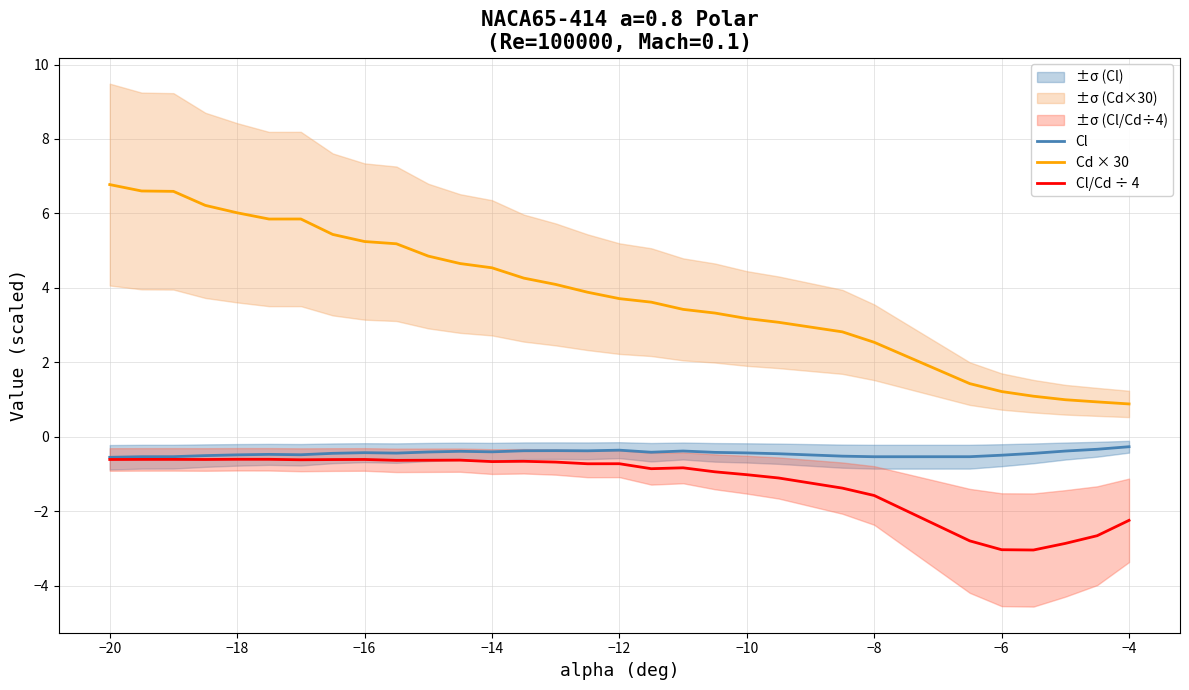

What is the greatest value displayed?

6.8